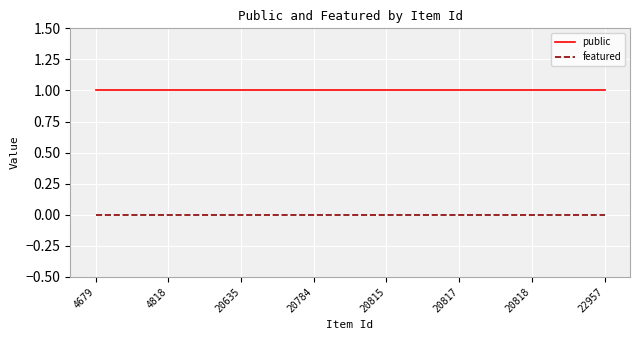

How many categories are shown in the chart?

8